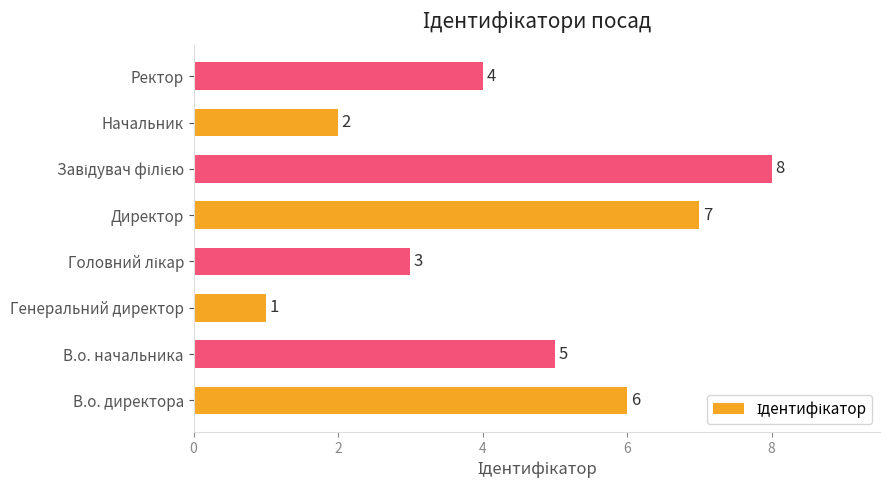

How many data points are less than 5?

4